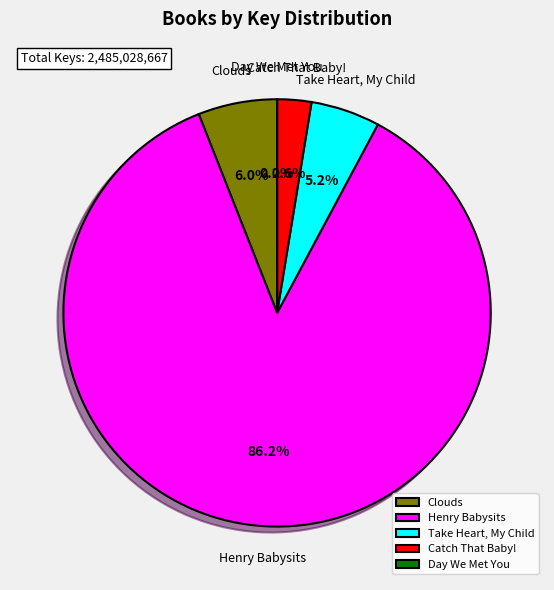

Between Clouds and Catch That Baby!, which is larger?

Clouds